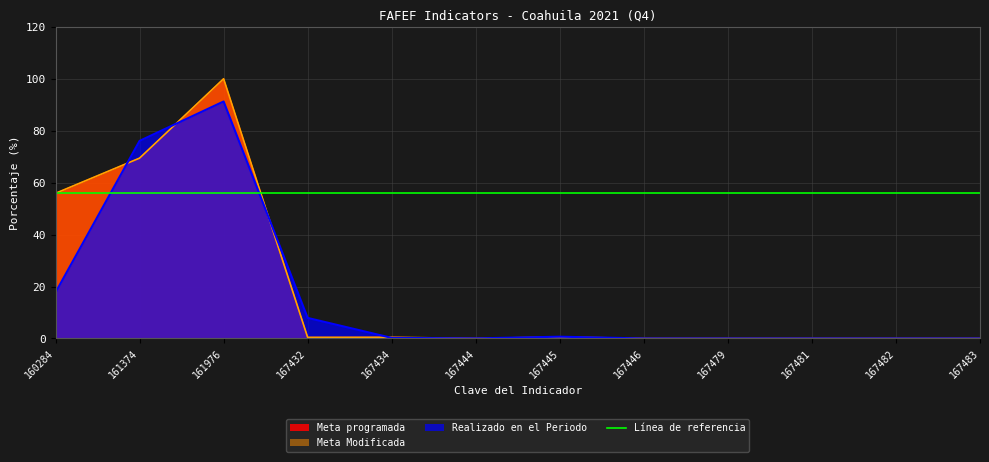

What is the value of the Meta programada point at the 4th from the left?

0.4